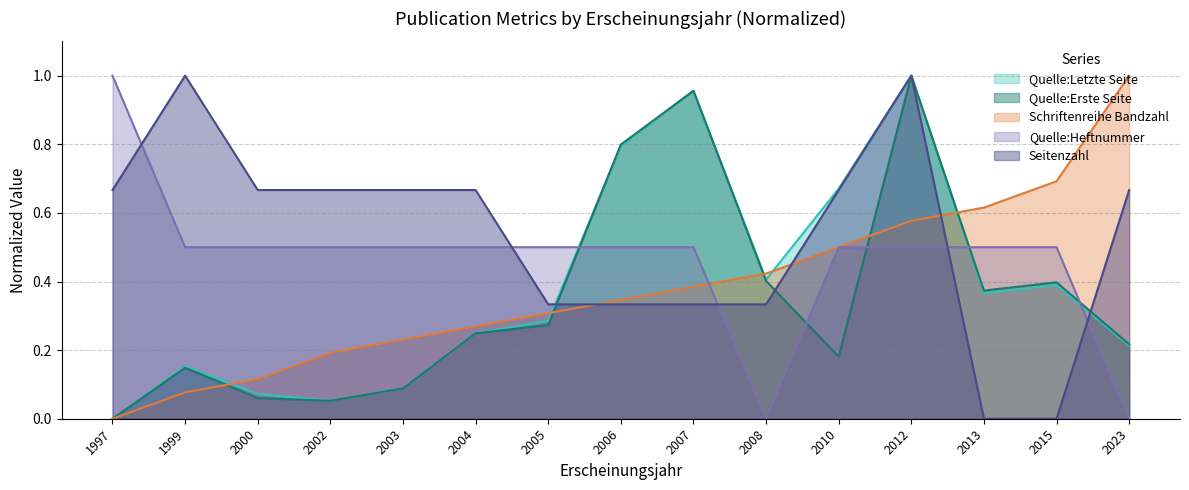

What are all the series names shown in the legend?

Quelle:Letzte Seite, Quelle:Erste Seite, Schriftenreihe Bandzahl, Quelle:Heftnummer, Seitenzahl